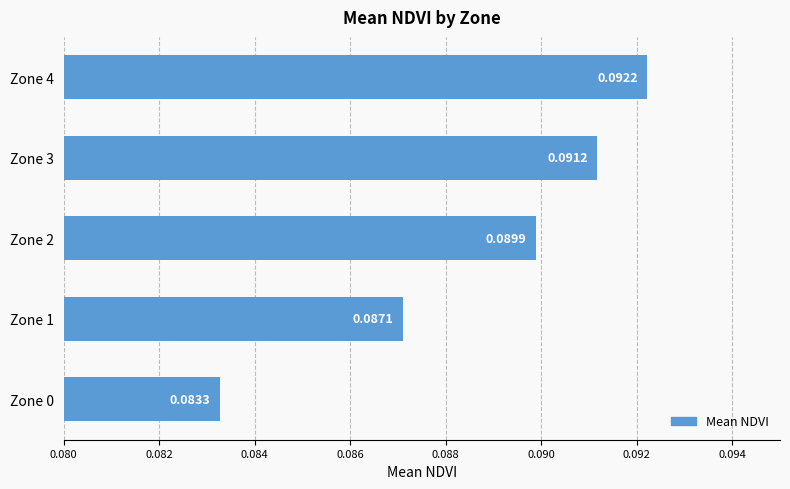

Which has a higher value, Zone 0 or Zone 3?

Zone 3